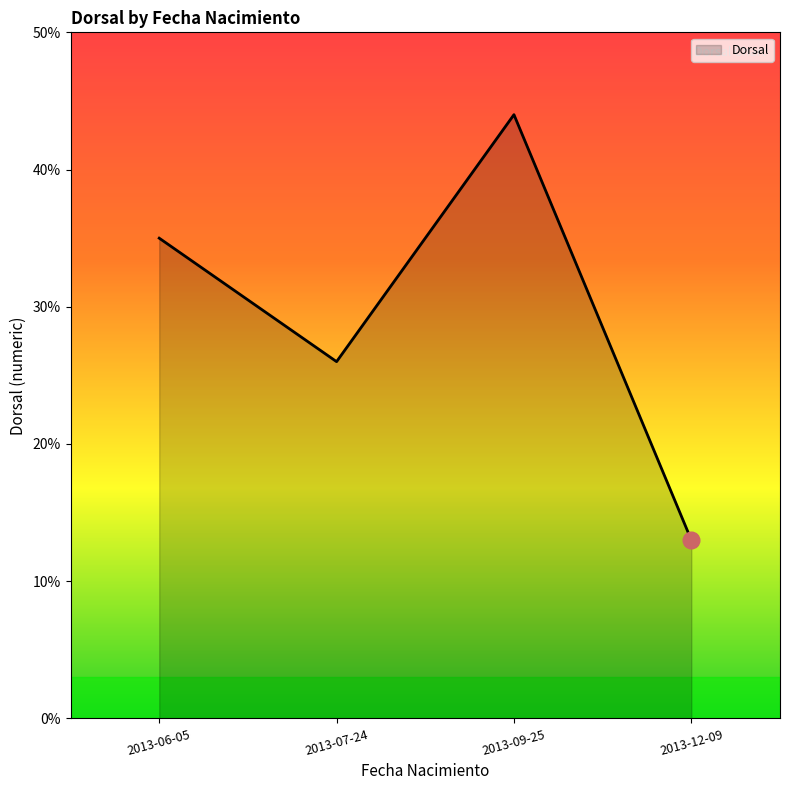

At which category does the chart reach its minimum across all series?

2013-12-09